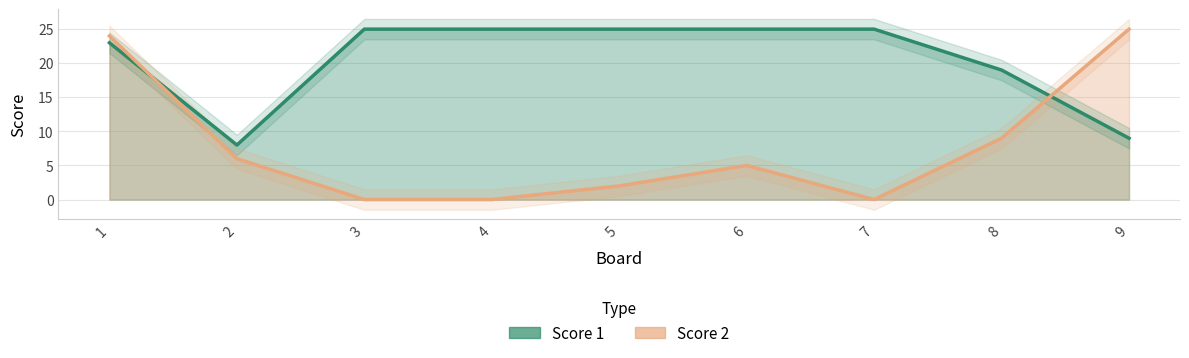

List the series in order of their overall mean, highest first.

Score 1, Score 2